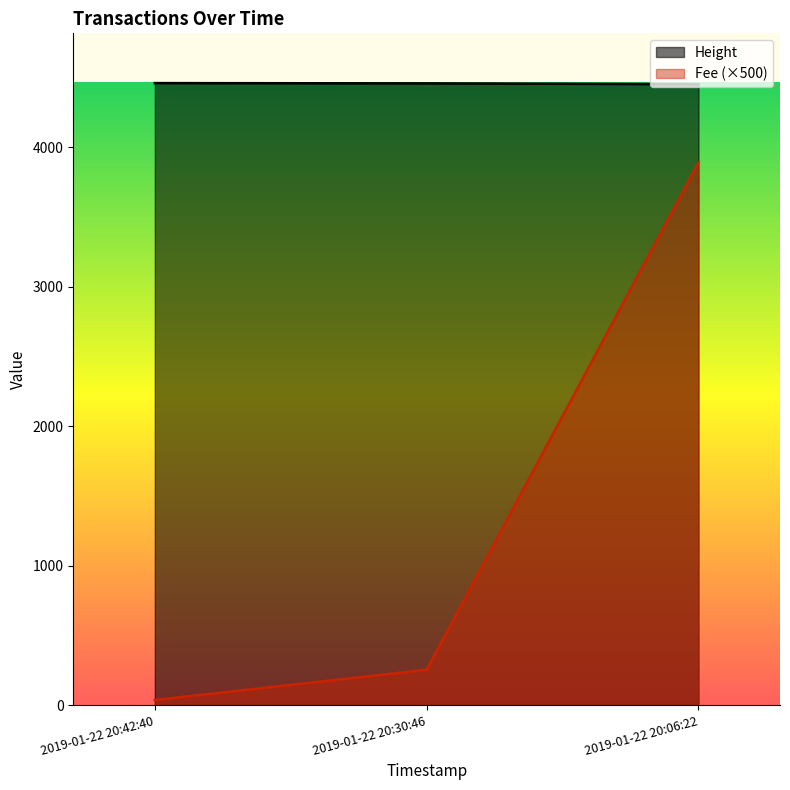

At which category is the sum across all series the highest?

2019-01-22 20:06:22